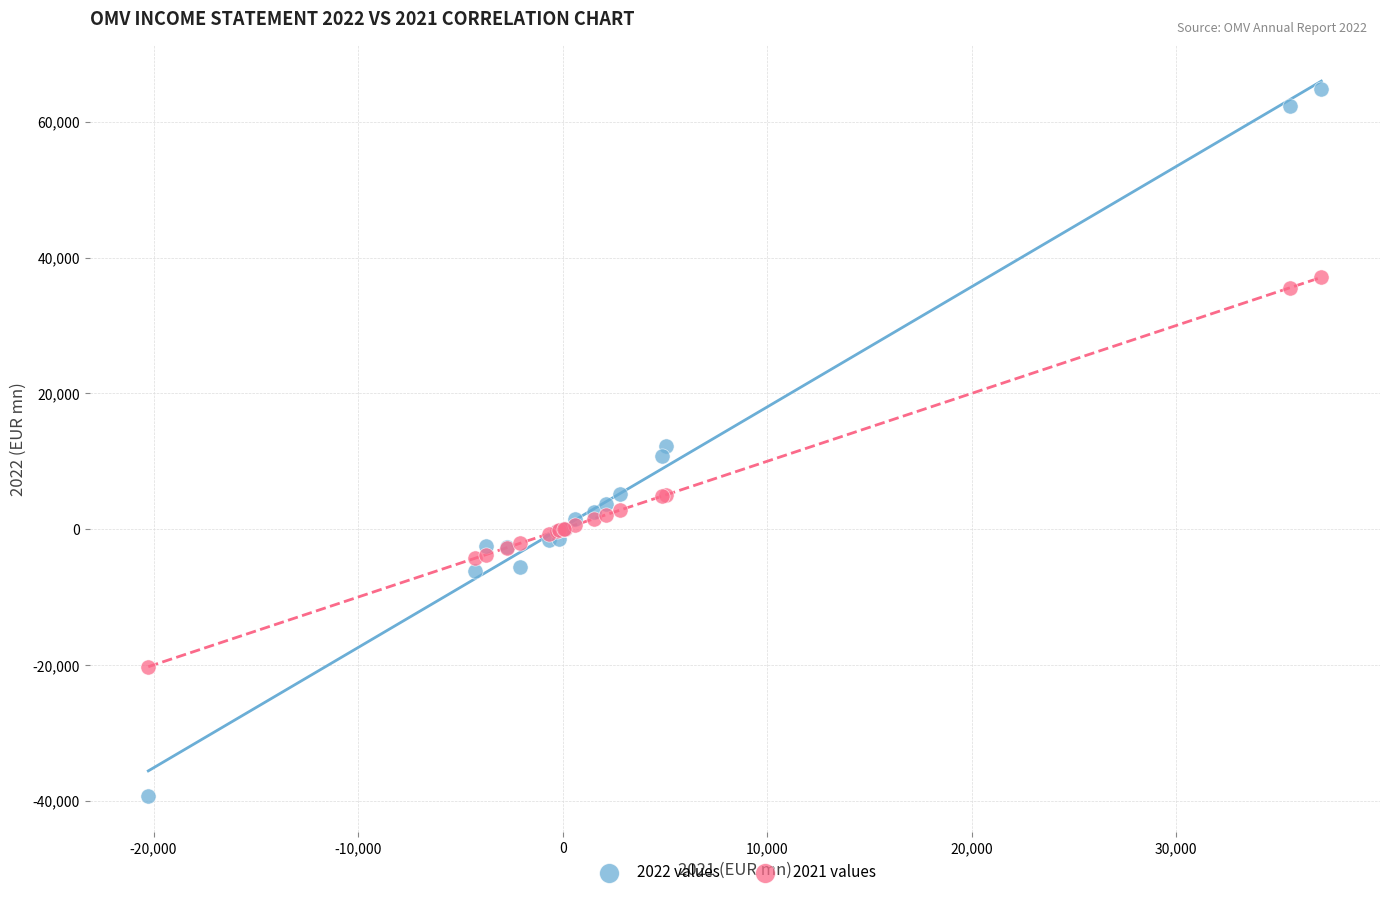

Which series contains the highest Y value?

2022 values